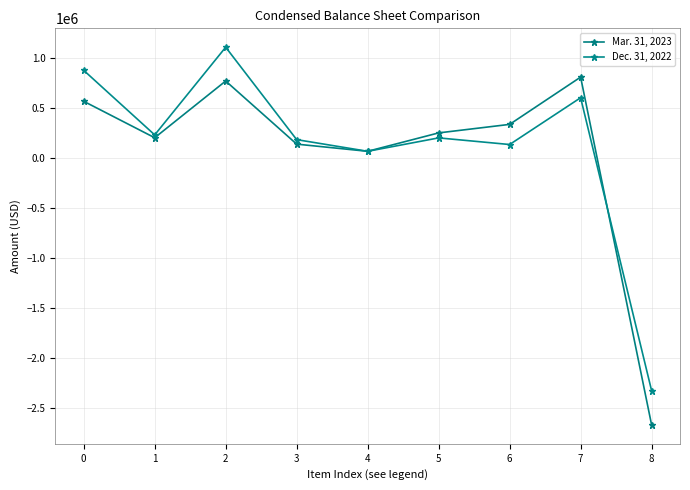

List the series in order of their peak value, lowest first.

Mar. 31, 2023, Dec. 31, 2022